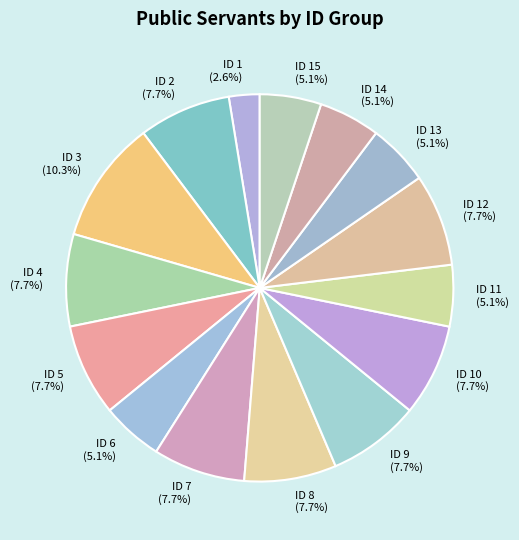

Is there any slice that represents more than half of the pie?

No